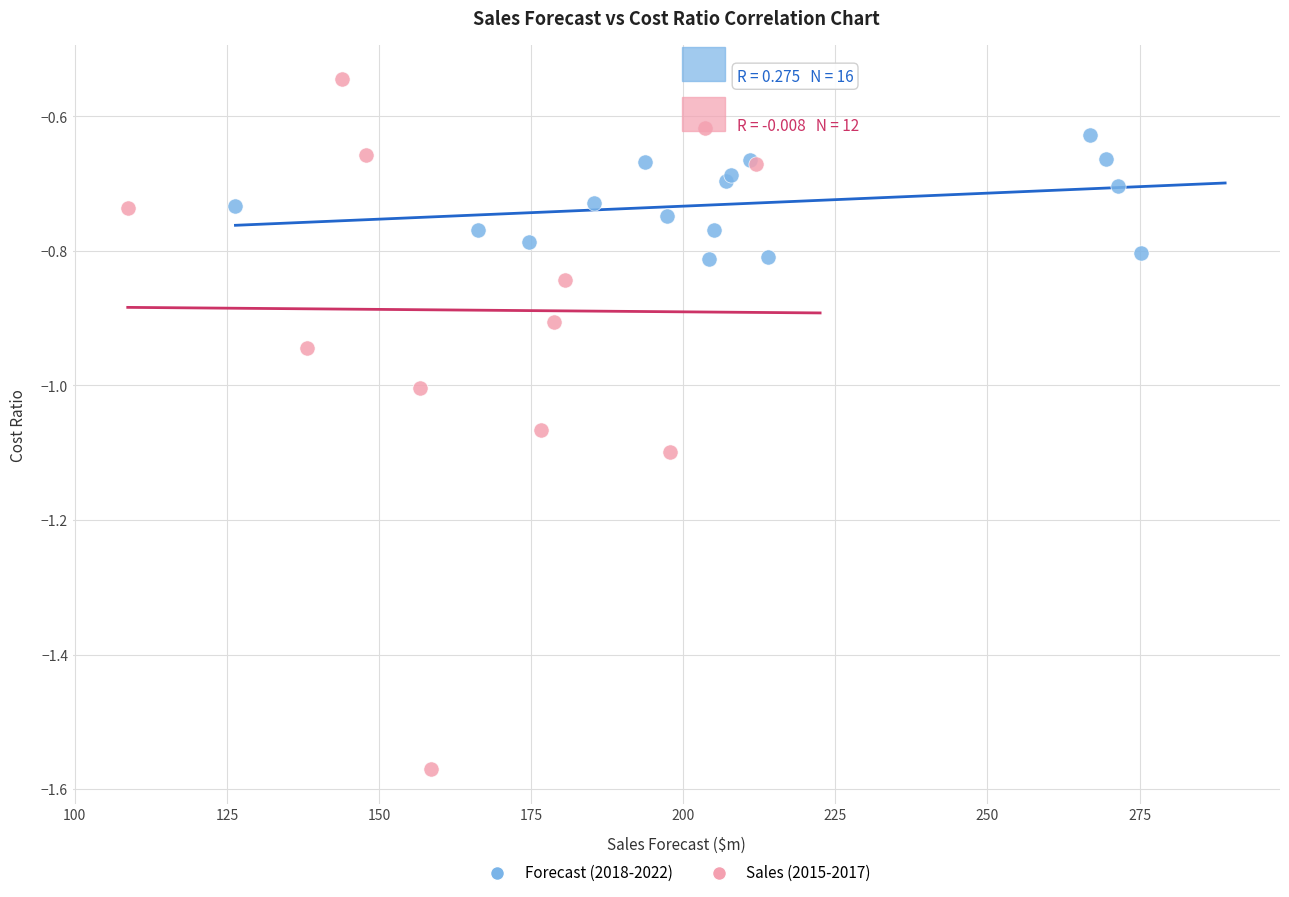

Which series has the widest spread of Y values?

Sales (2015-2017)